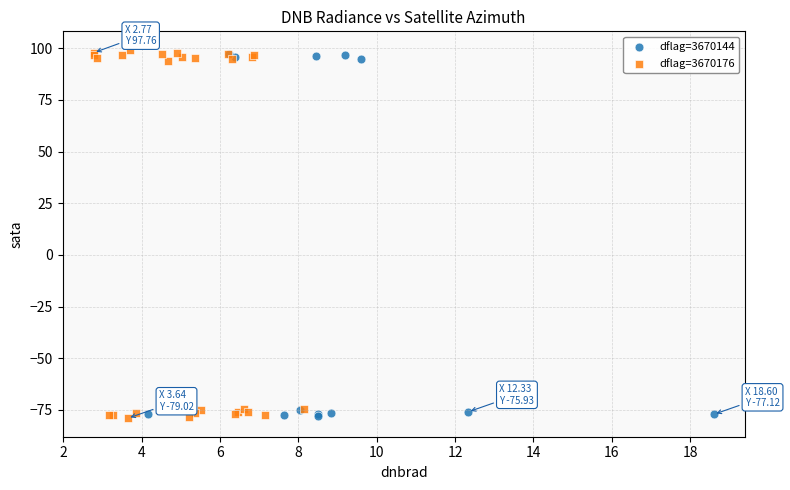

Which series has the largest Y range (max minus min)?

dflag=3670176